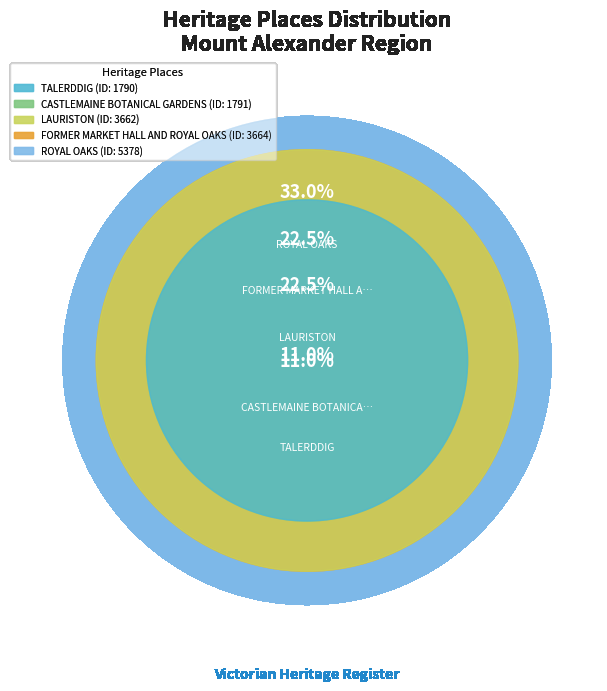

True or false: TALERDDIG accounts for 1% of the total.

False